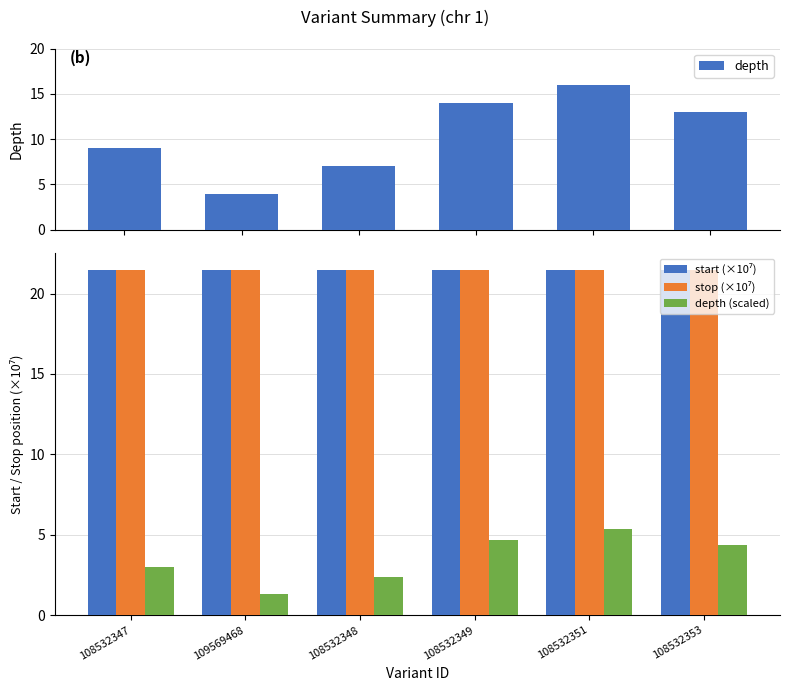

Reading left to right, list all the values displayed in this chart.

depth: 9.0	4.0	7.0	14.0	16.0	13.0
start (×10⁷): 21.4	21.4	21.4	21.4	21.4	21.4
stop (×10⁷): 21.4	21.4	21.4	21.4	21.4	21.4
depth (scaled): 3.0	1.3	2.3	4.7	5.4	4.4